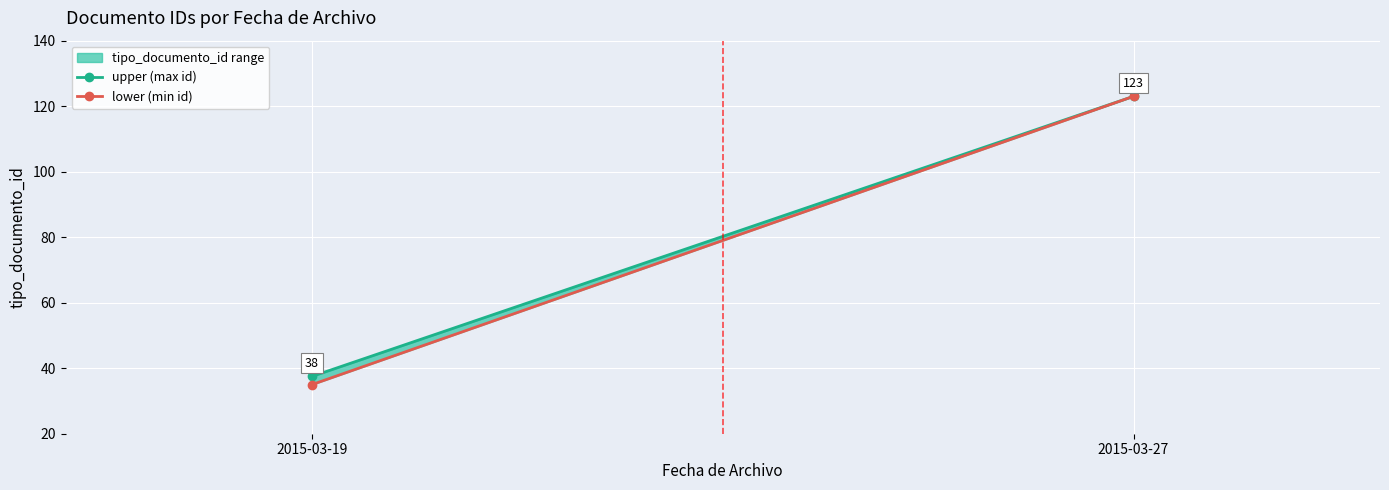

What is the value of the lower (min id) point at the 2nd from the left?

123.0